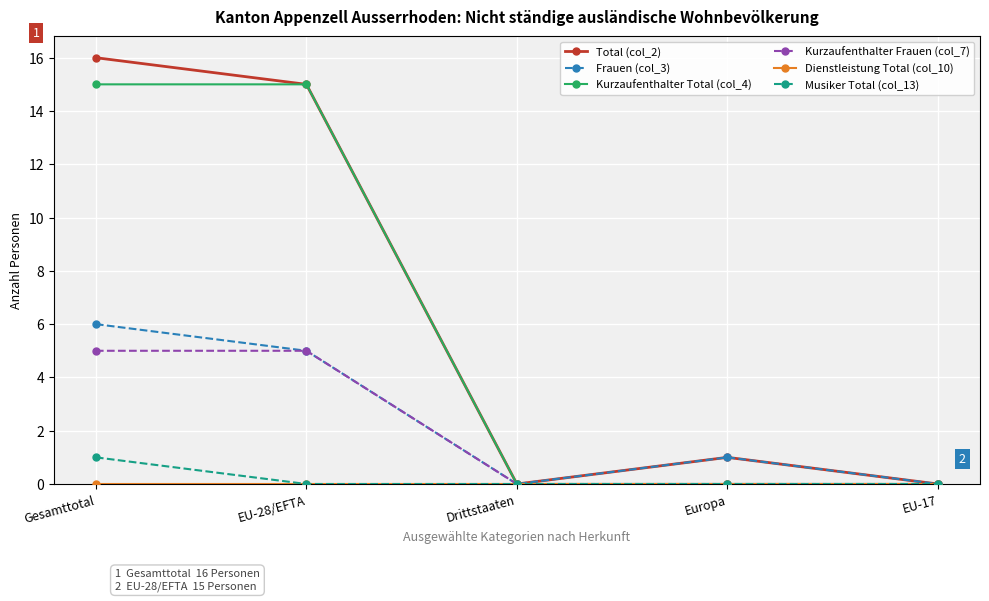

What position from the left is Drittstaaten?

3